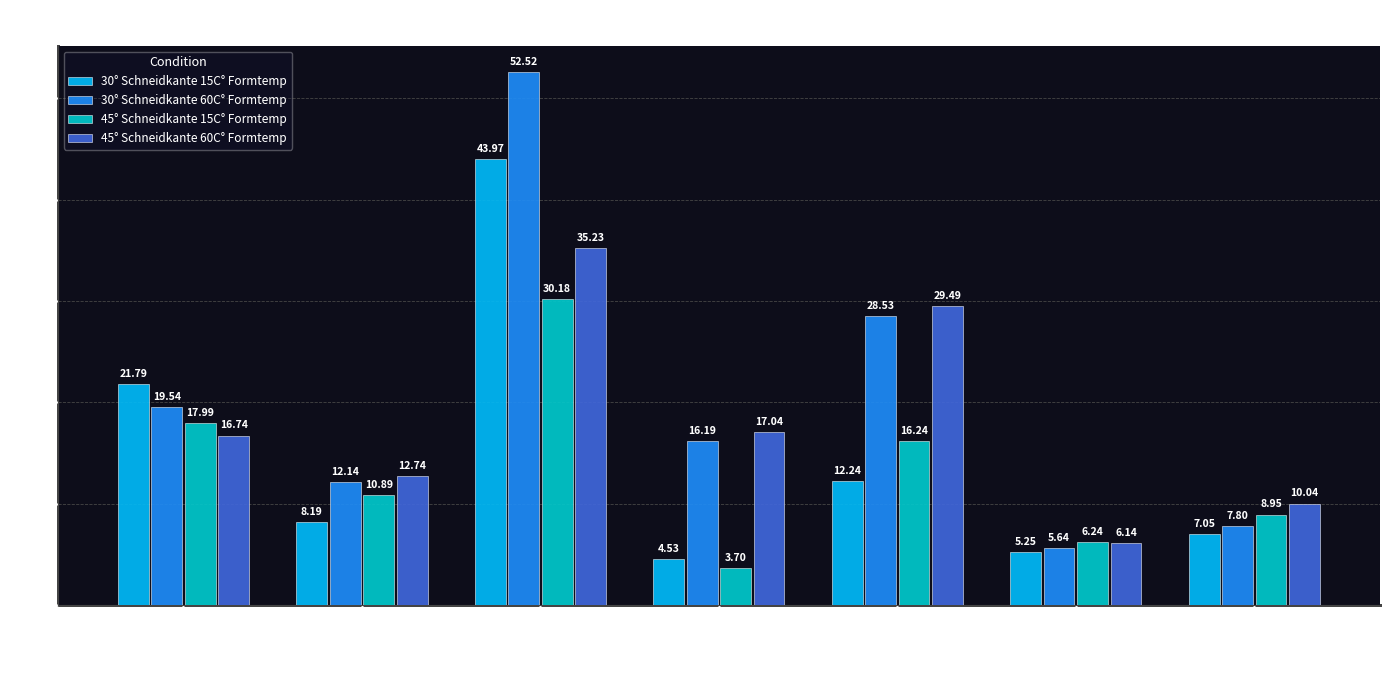

What is the difference between the 45° Schneidkante 15C° Formtemp values at Ecovio FS2224 and Lupolen 4261AG?

1.9